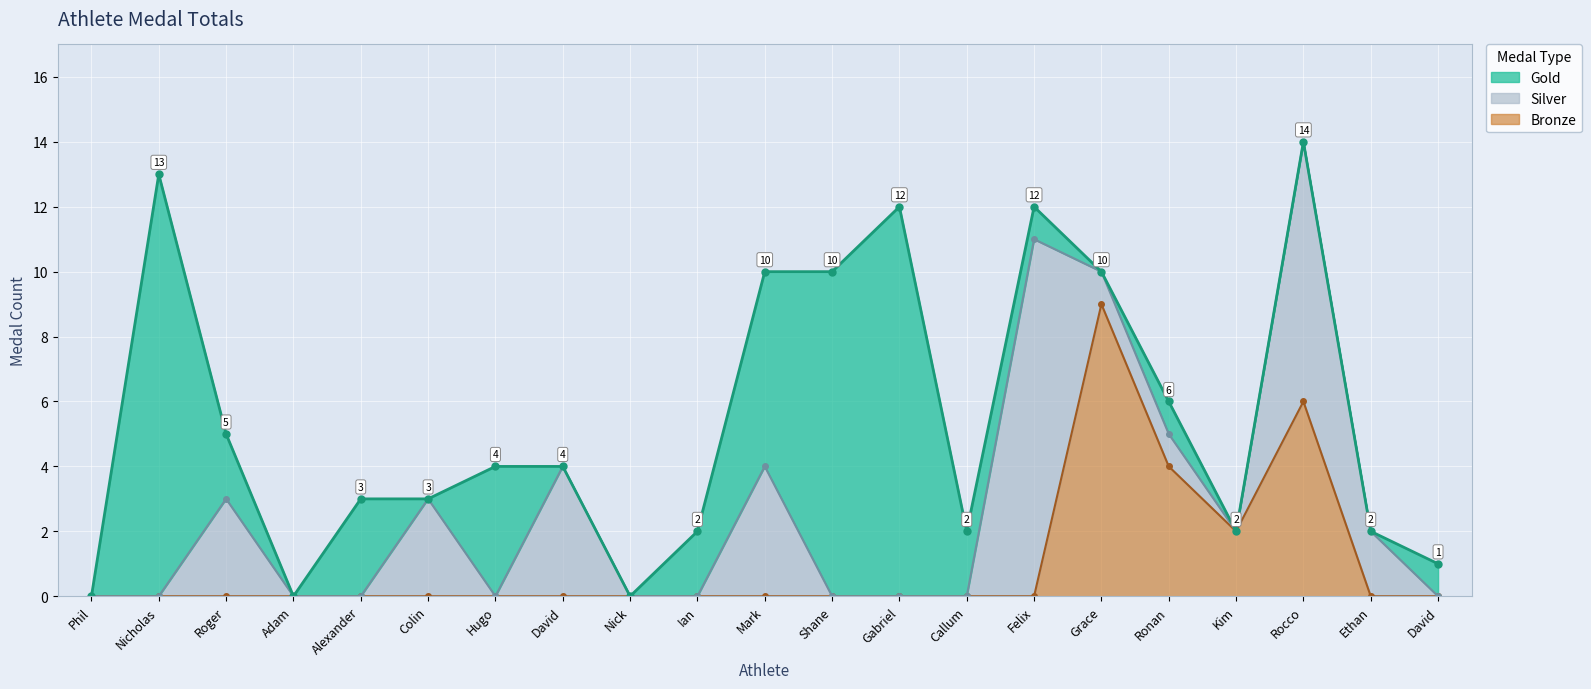

What is the difference between the maximum and second lowest values in the Gold series?

13